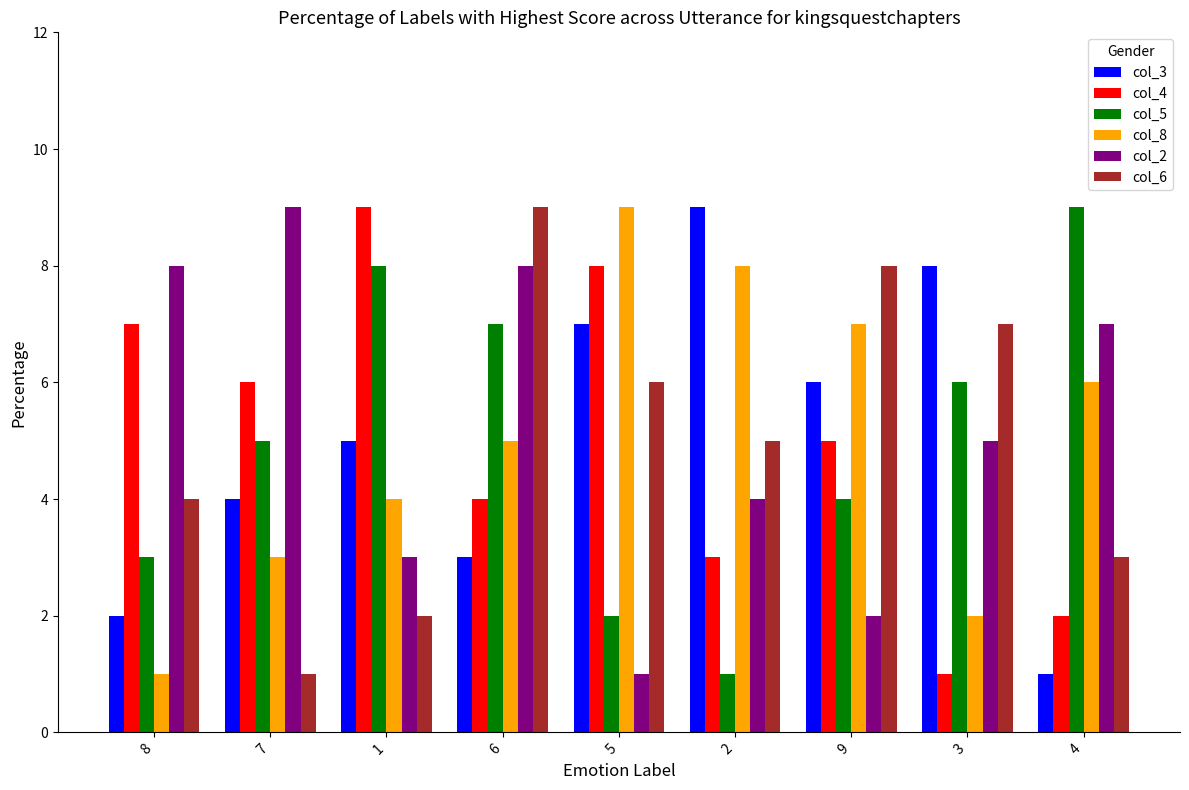

What position from the right is 9?

3